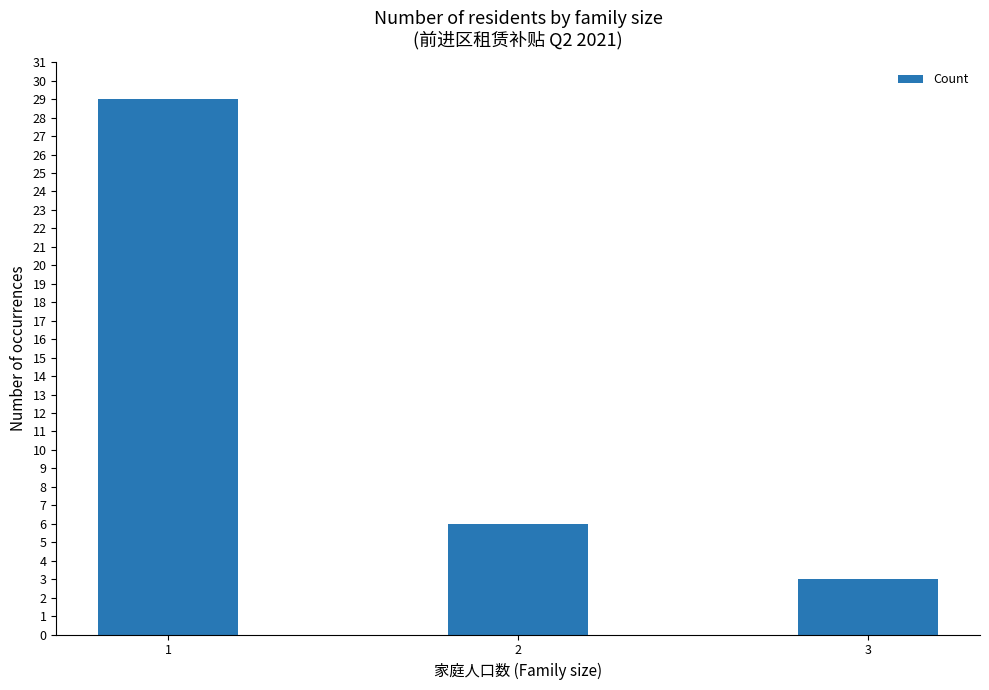

True or false: the data shows 5 at 3.

False